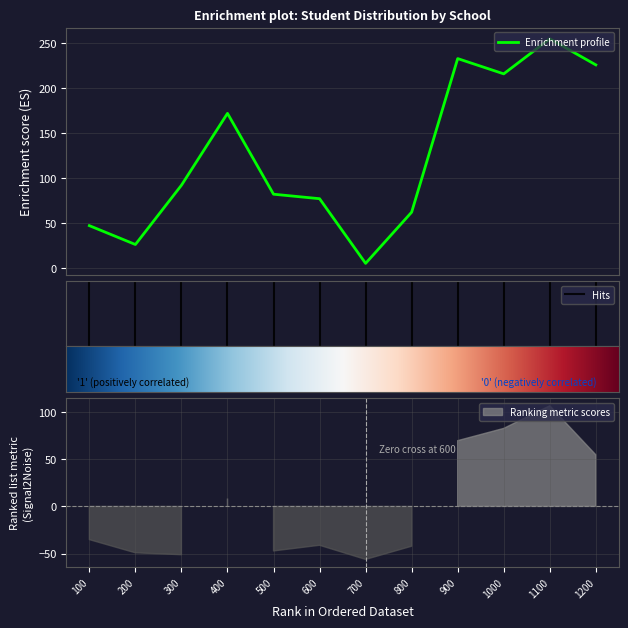

What is the maximum value for Enrichment profile?

255